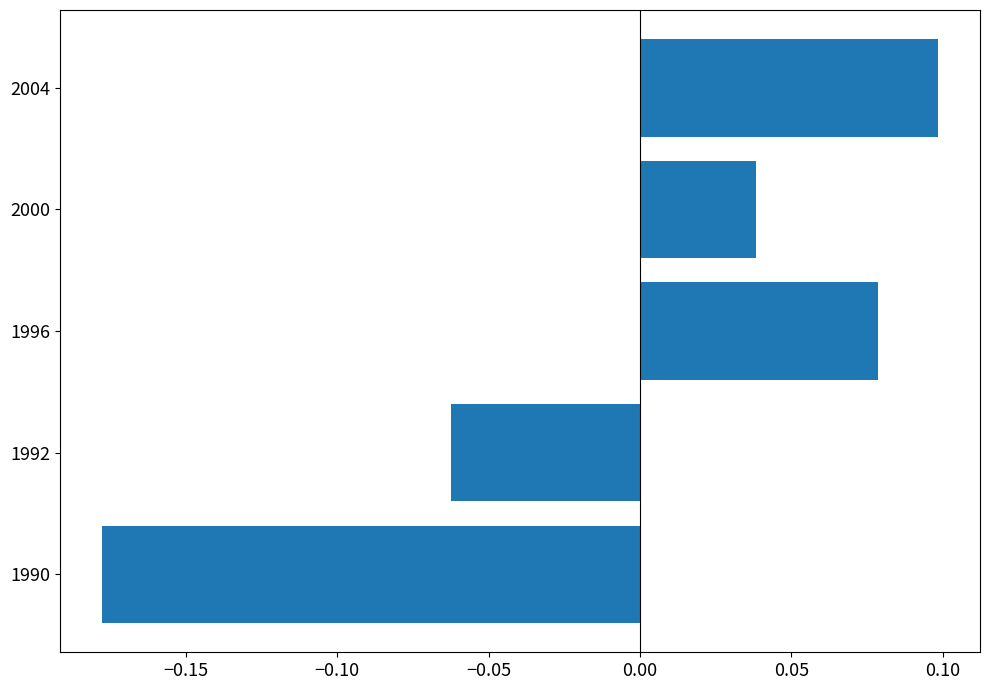

Which category has the lowest value across all series?

1990